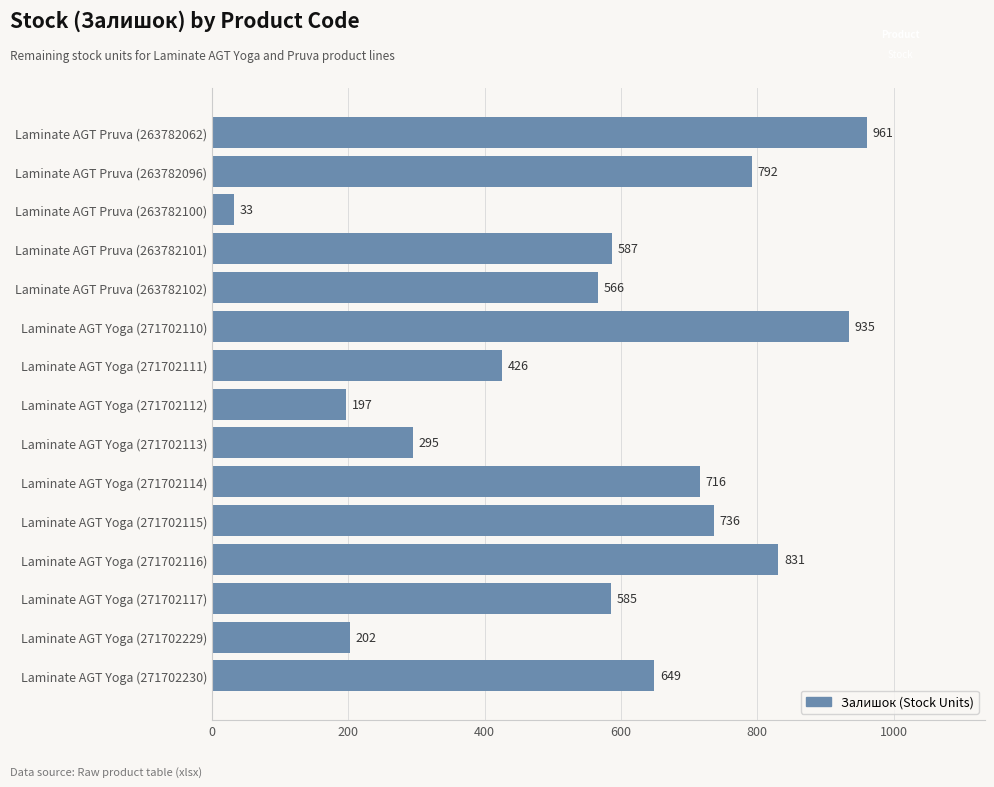

How many values are below 587?

7